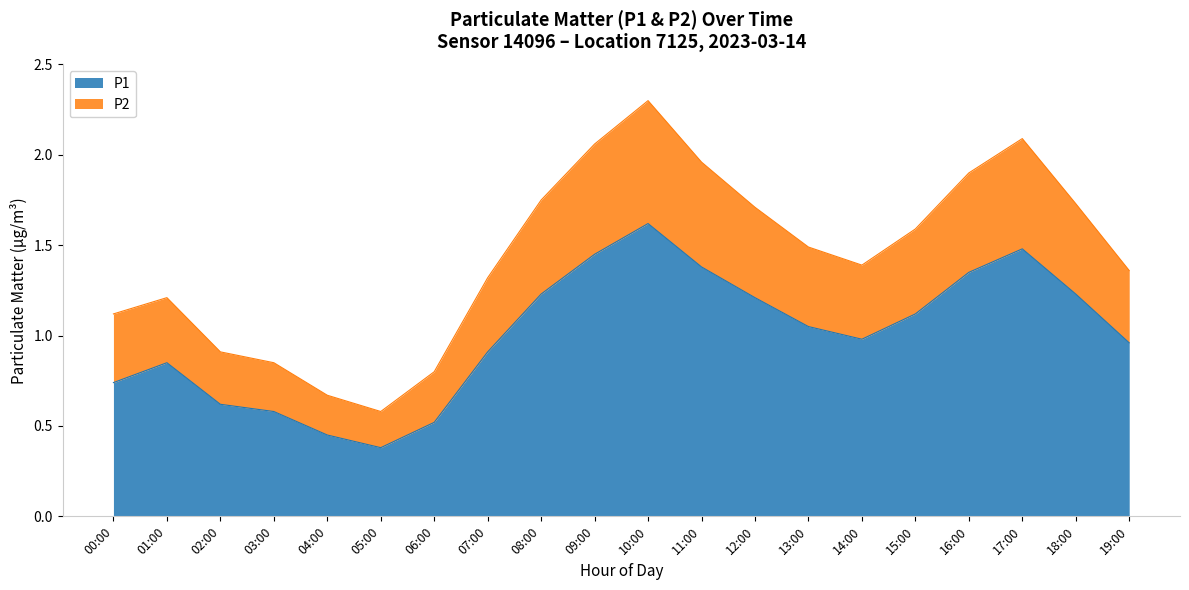

What is the average value of the P1 series?

1.0